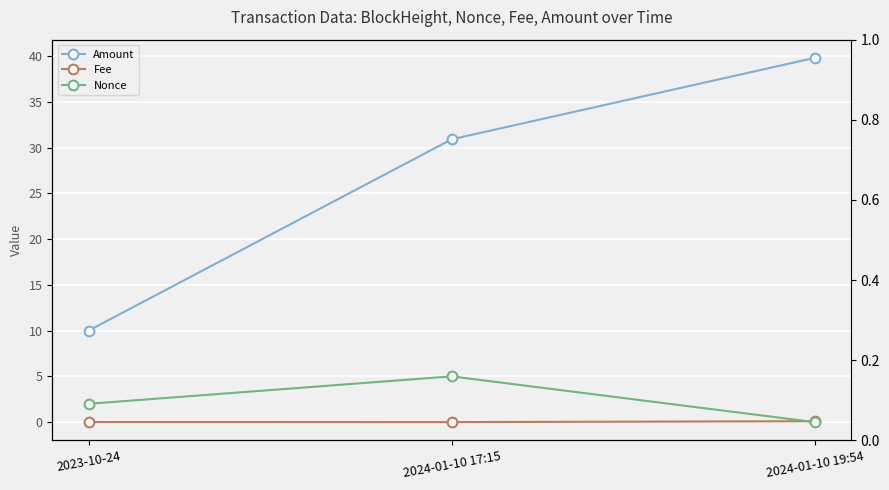

What position from the left is 2024-01-10 17:15?

2